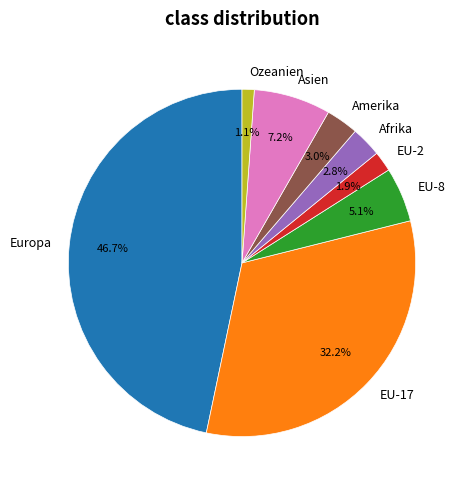

Count the number of slices in the pie.

8